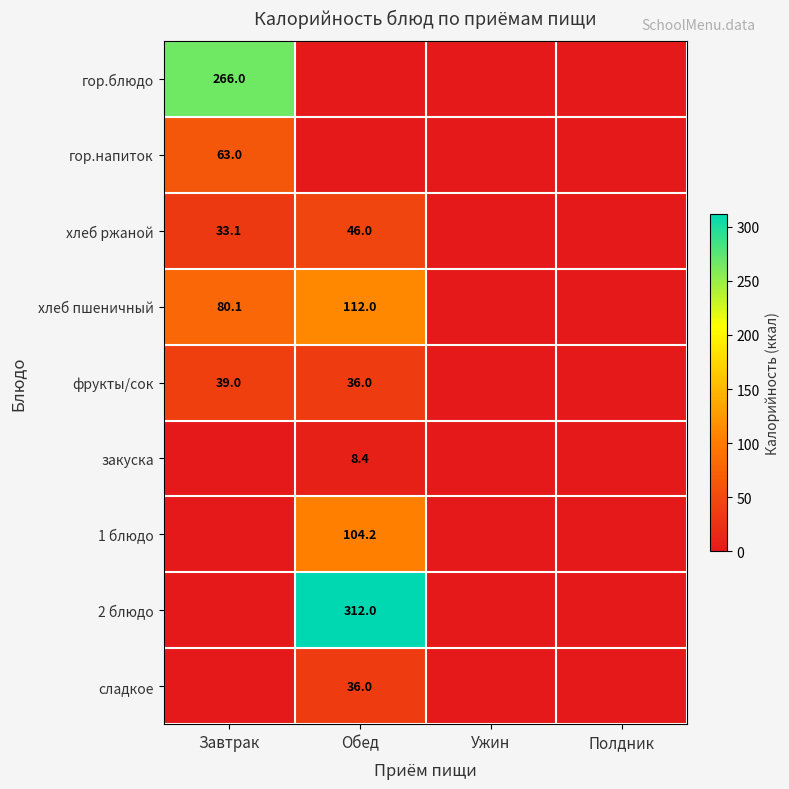

Is it true that фрукты/сок equals 36.0 at Обед?

True